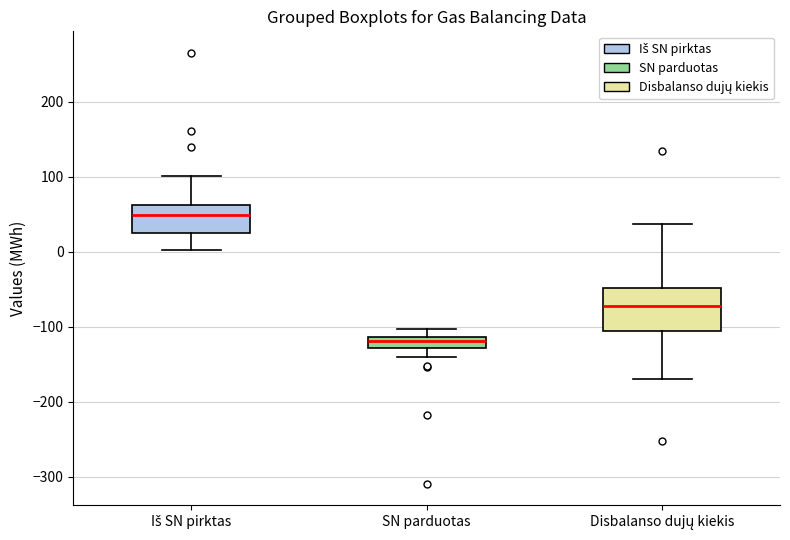

Comparing the boxes themselves (not the whiskers), which one is the tallest?

Disbalanso dujų kiekis